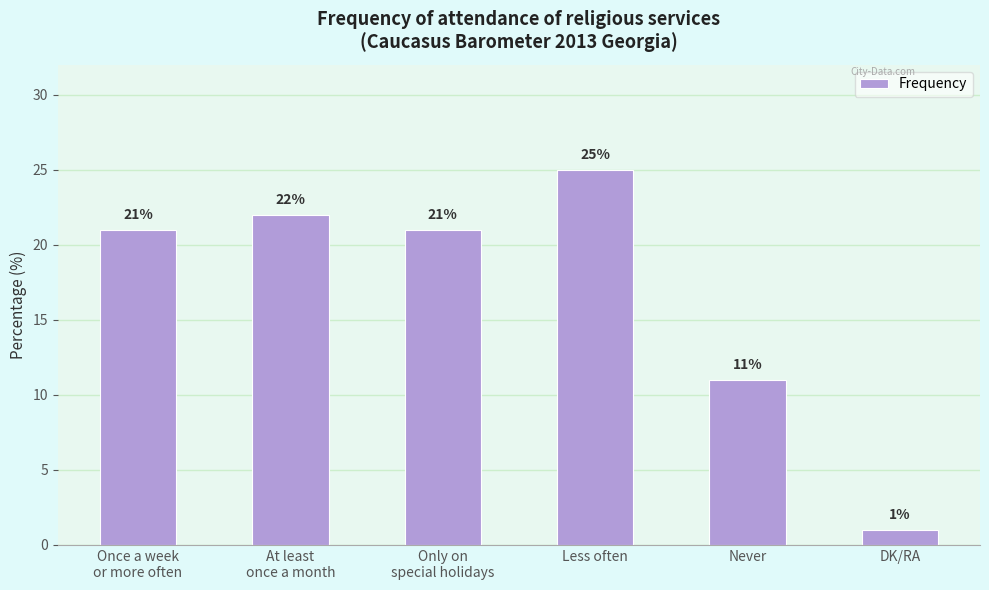

Where is the data nearest to the value 13?

Never